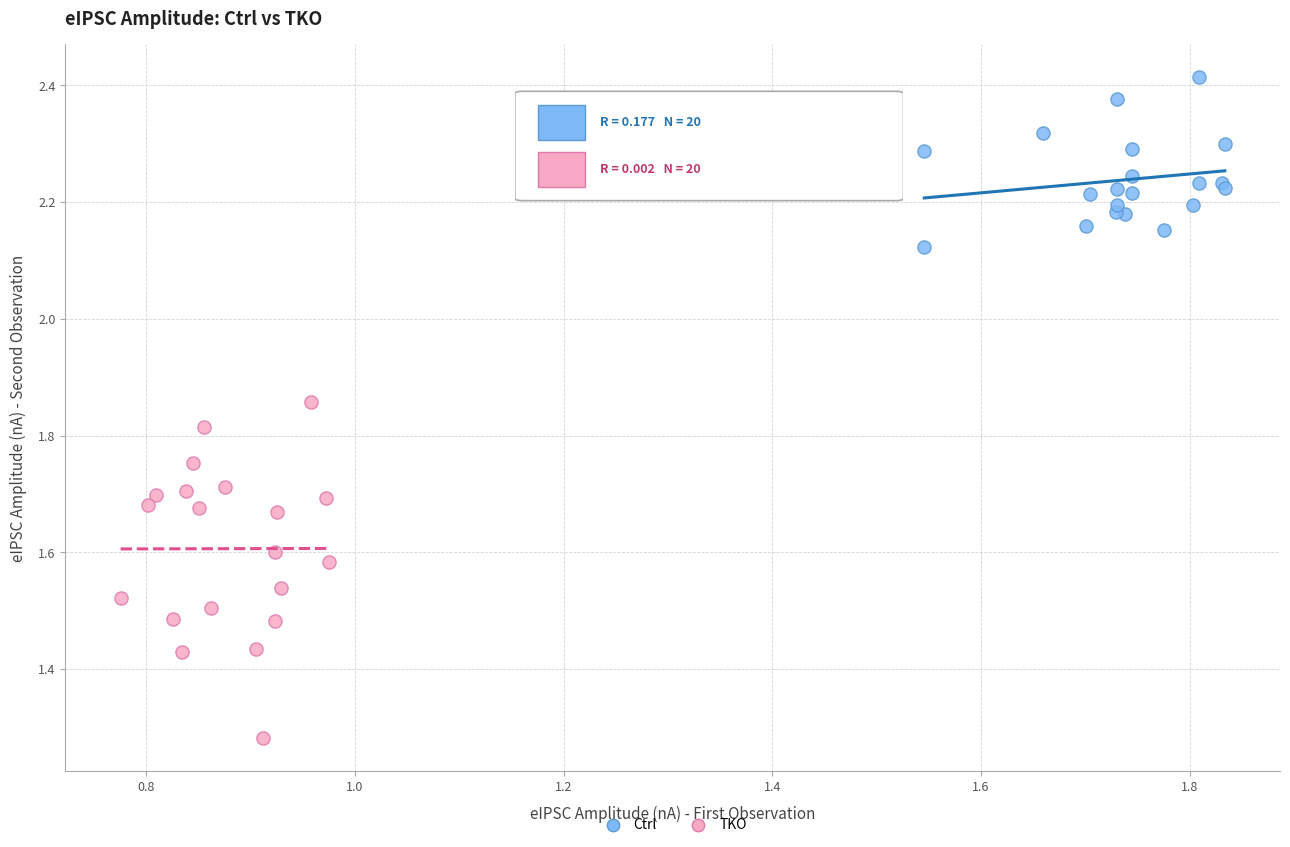

What are all the series names shown in the legend?

Ctrl, TKO